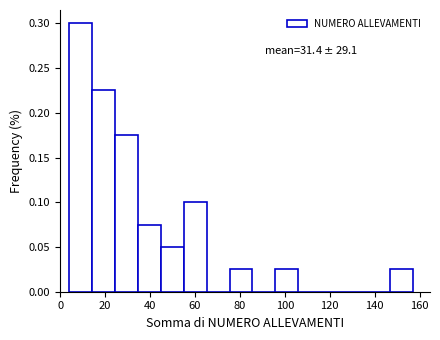

Over which range of the x-axis is the bar tallest?

4.0 to 14.2